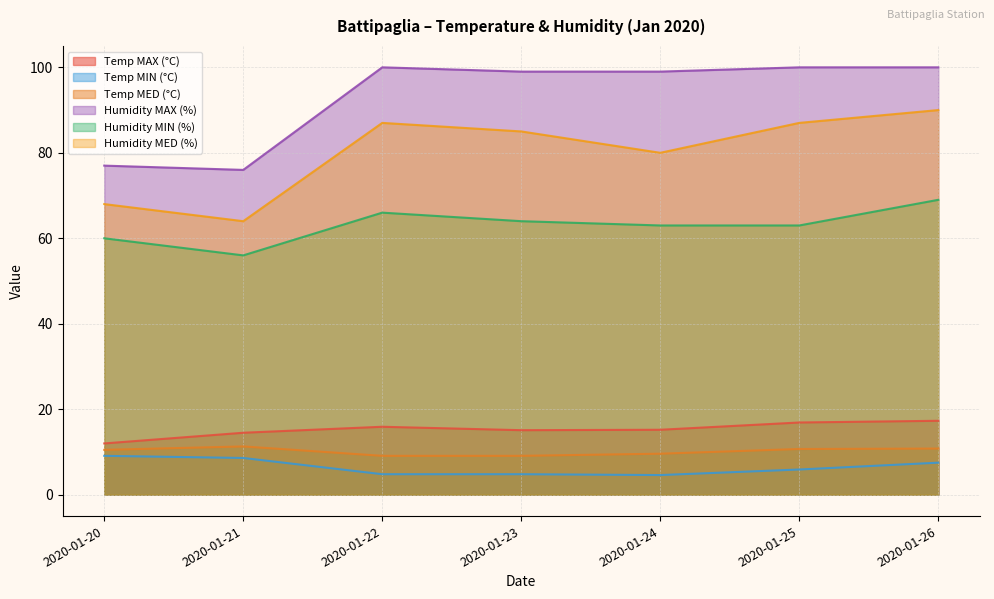

True or false: Temp MED (°C) and Humidity MIN (%) intersect in this chart.

False